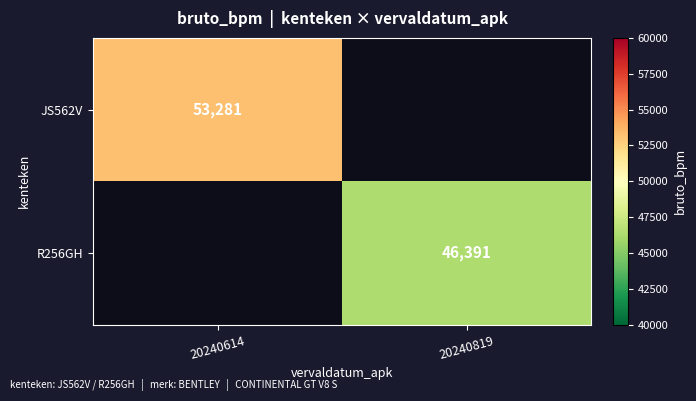

The R256GH series shows 21874 at 20240819. True or false?

False